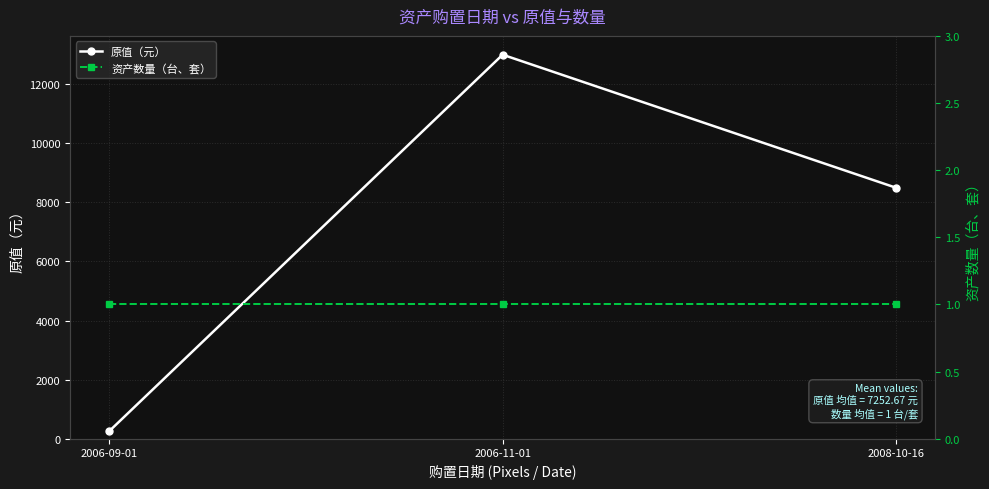

At which label is 原值（元） closest to 6630?

2008-10-16